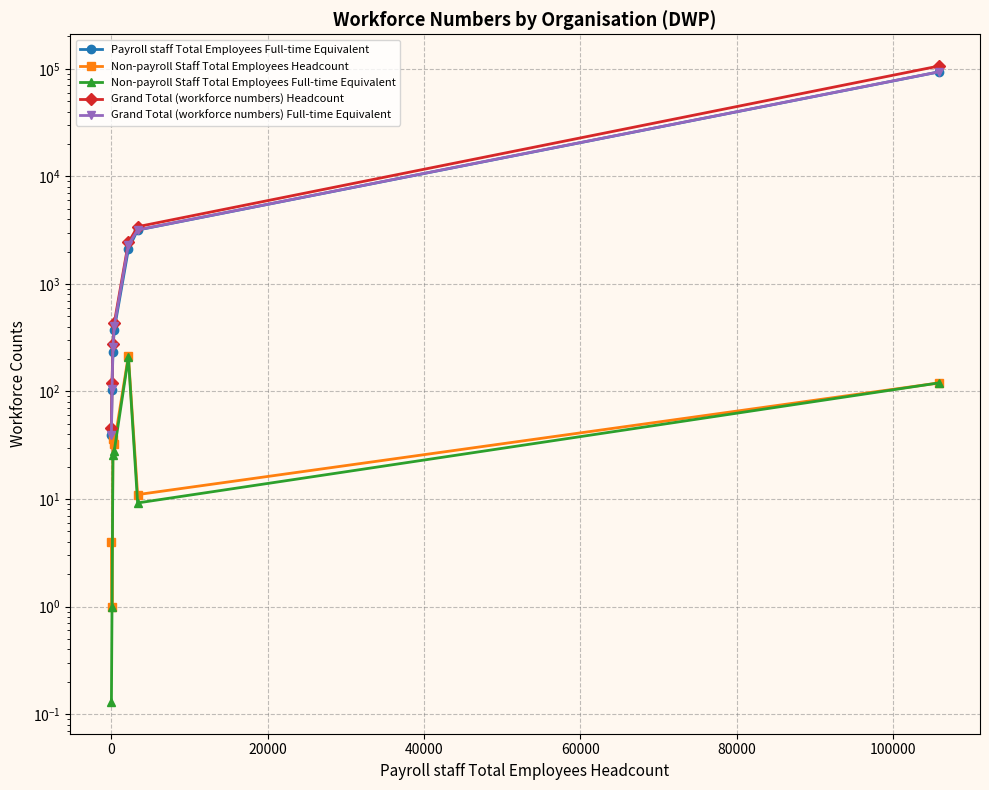

What is the value of the Grand Total (workforce numbers) Headcount point at the 7th from the left?

105904.0